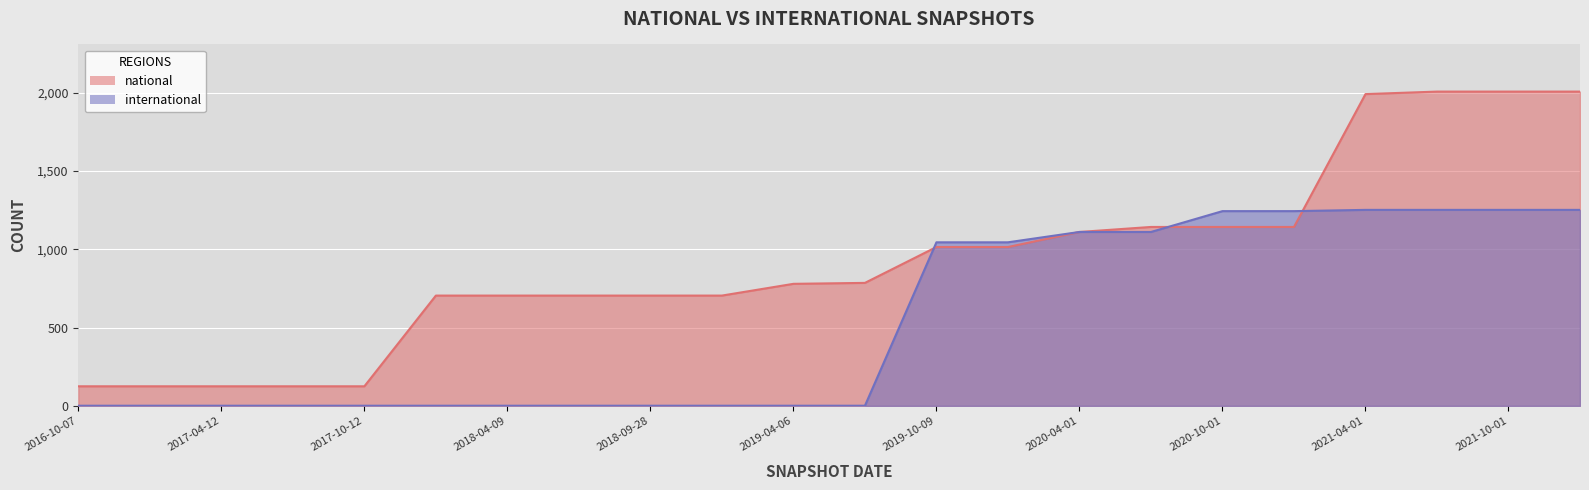

Count the number of data series in this chart.

2